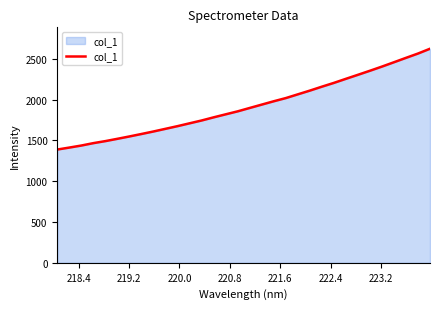

What is the difference between the maximum and minimum values?

1234.4